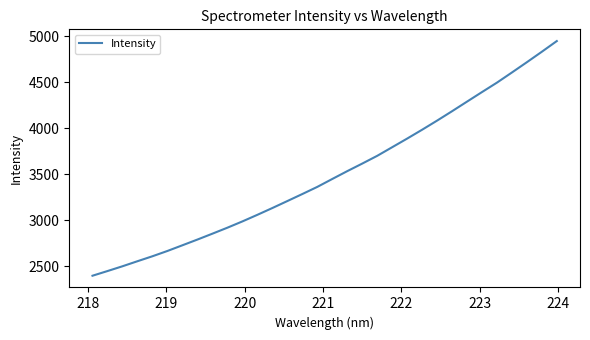

What is the maximum value shown in the chart?

4948.0